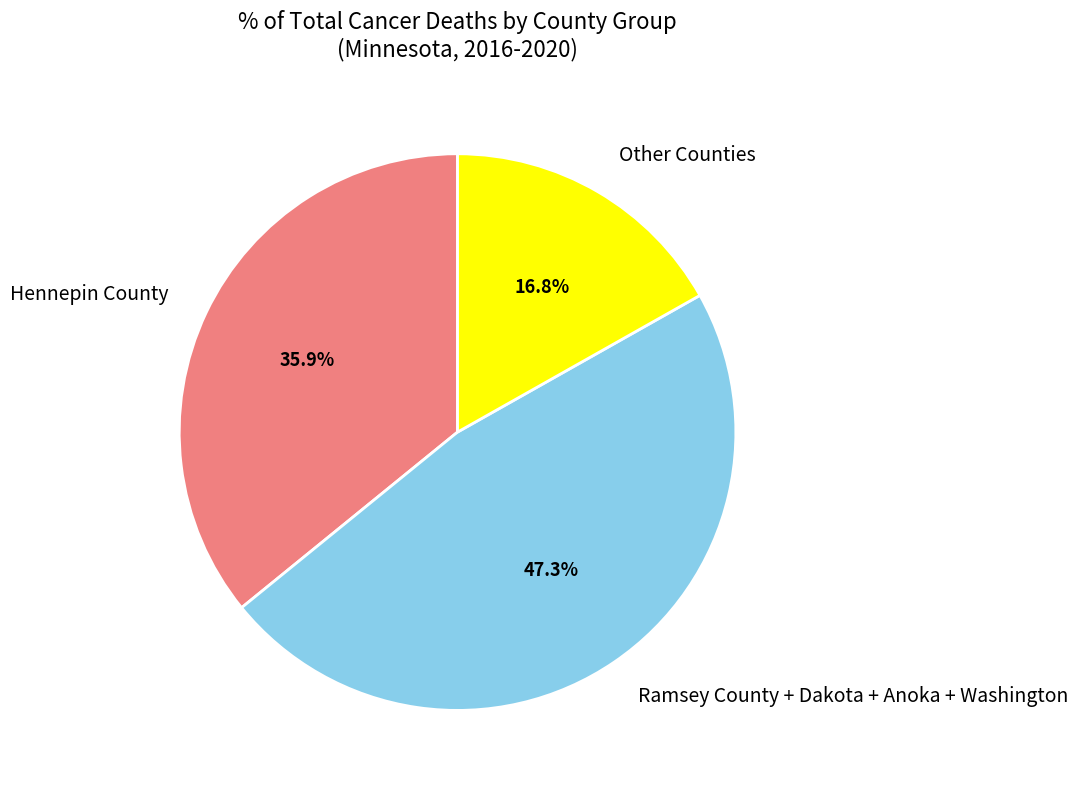

What percentage do Other Counties and Ramsey County + Dakota + Anoka + Washington together represent?

64.1%